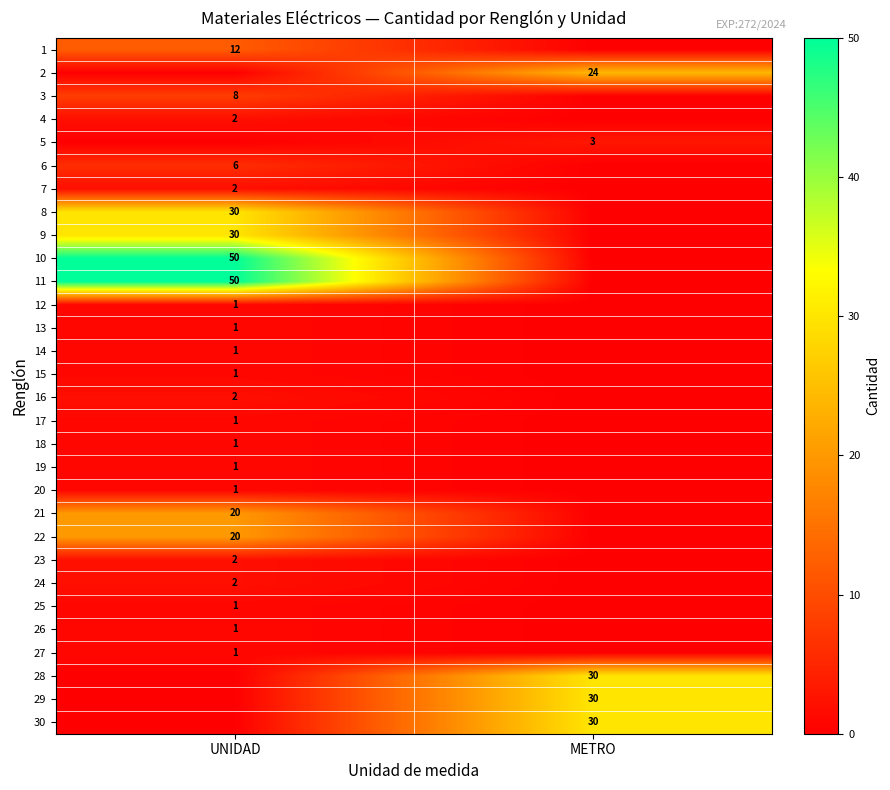

True or false: 6 has a value of 3 at UNIDAD.

False